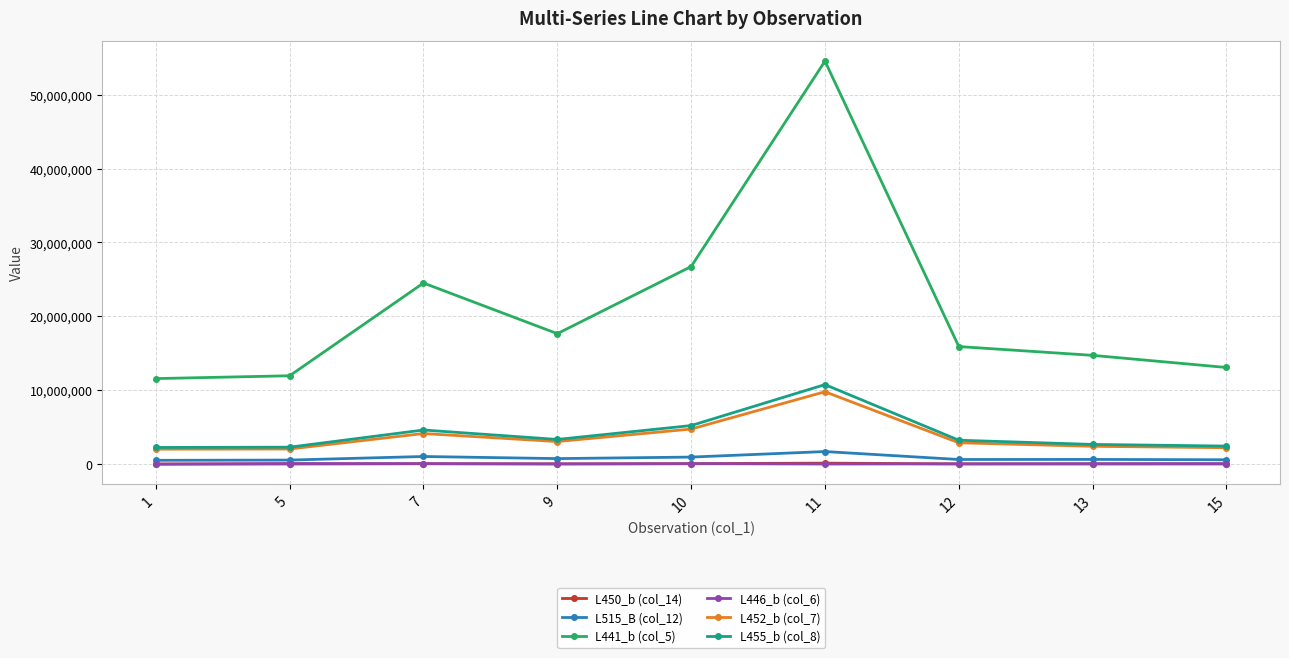

What is the difference between the L515_B (col_12) values at 9 and 1?

231751